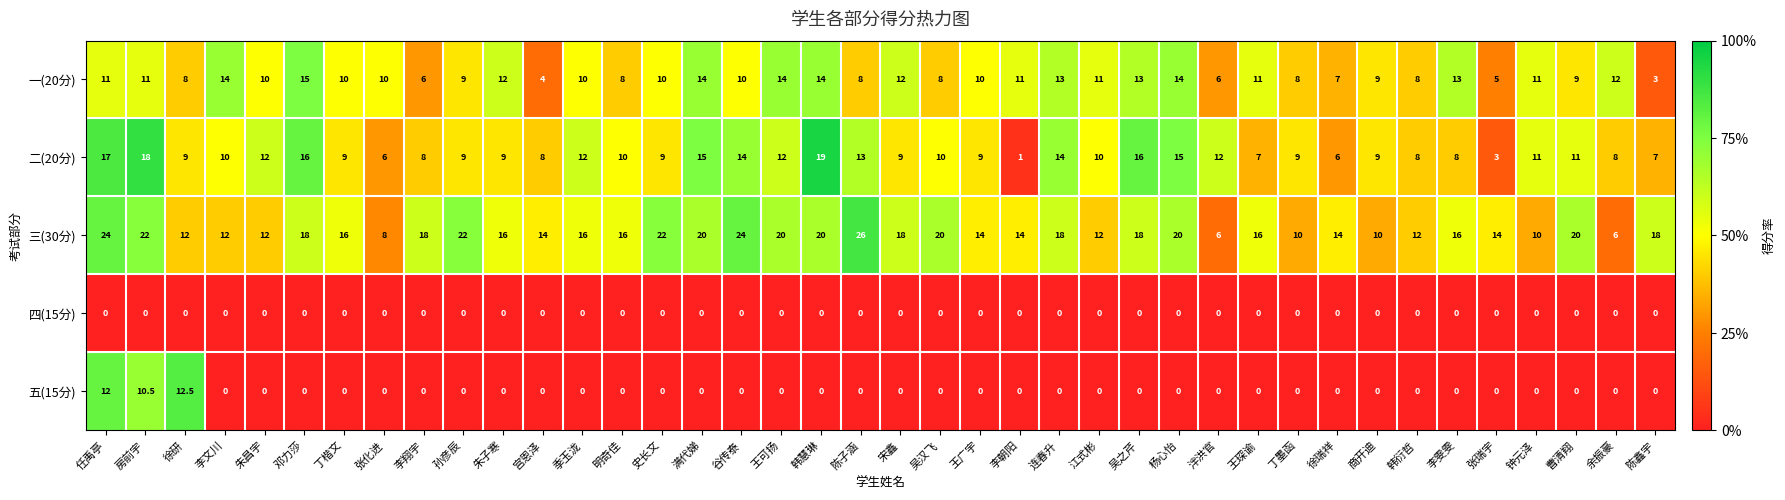

Count the number of data series in this chart.

5